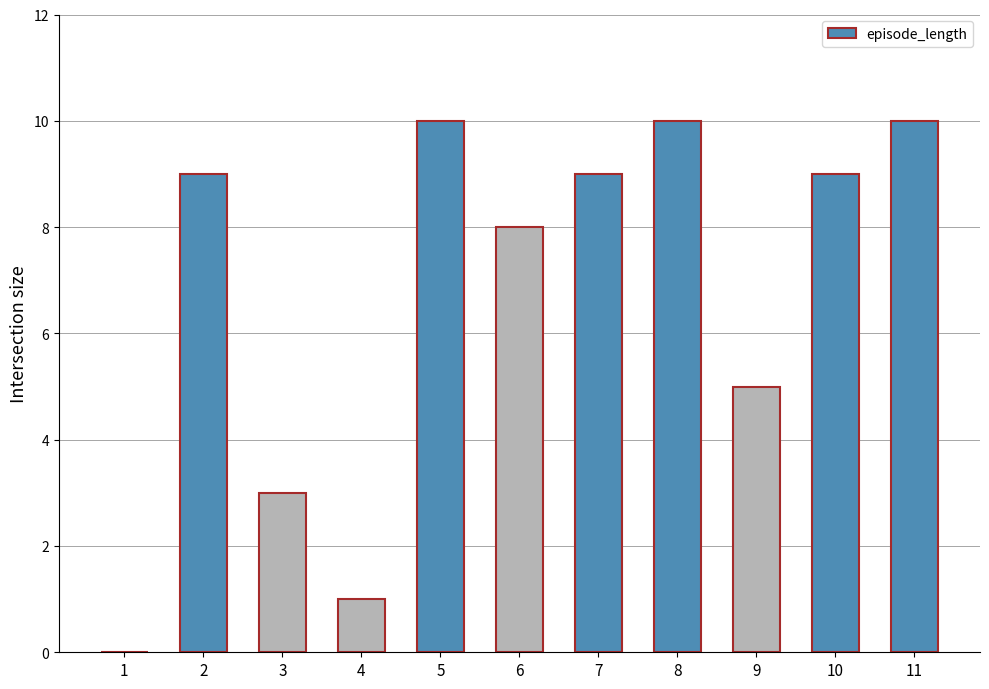

The chart shows a value of 14 at 7. True or false?

False